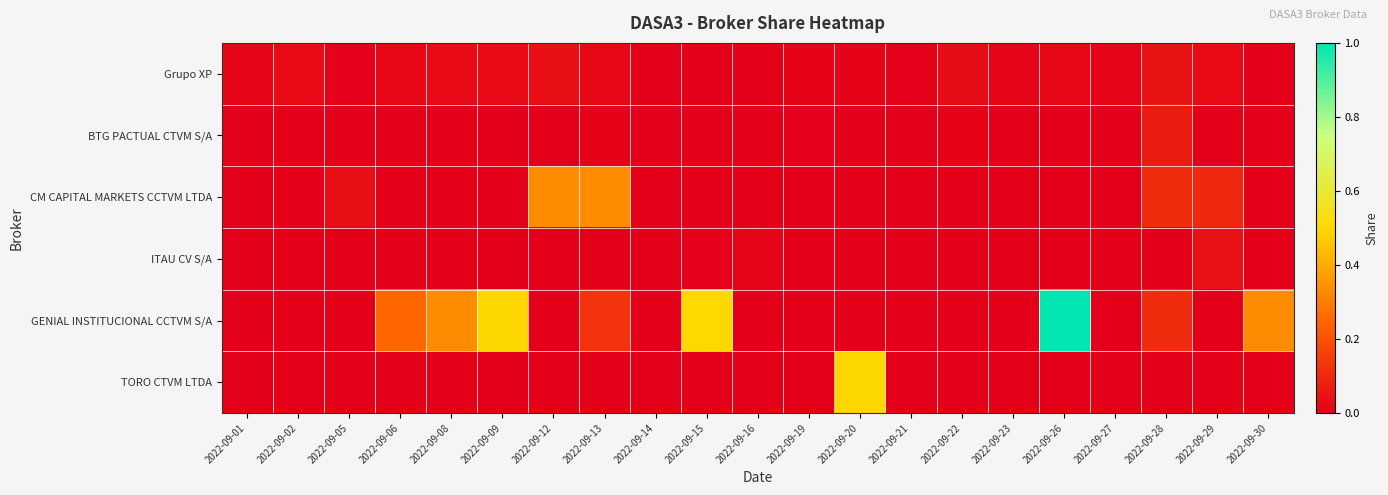

Rank the series by their maximum value, from lowest to highest.

ITAU CV S/A, Grupo XP, BTG PACTUAL CTVM S/A, CM CAPITAL MARKETS CCTVM LTDA, TORO CTVM LTDA, GENIAL INSTITUCIONAL CCTVM S/A